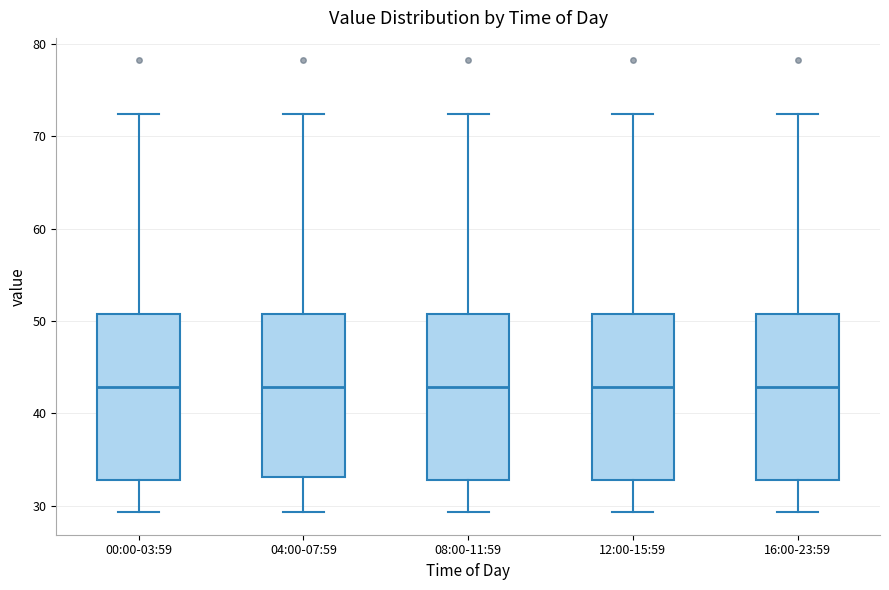

Reading left to right, read every box against the y-axis: the position of its median line, the range the box covers, and the ends of its whiskers. The values are not printed on the chart, so give them approximately, as read against the axis.

00:00-03:59: median 43, box 33 to 51, whiskers 29 to 72
04:00-07:59: median 43, box 33 to 51, whiskers 29 to 72
08:00-11:59: median 43, box 33 to 51, whiskers 29 to 72
12:00-15:59: median 43, box 33 to 51, whiskers 29 to 72
16:00-23:59: median 43, box 33 to 51, whiskers 29 to 72